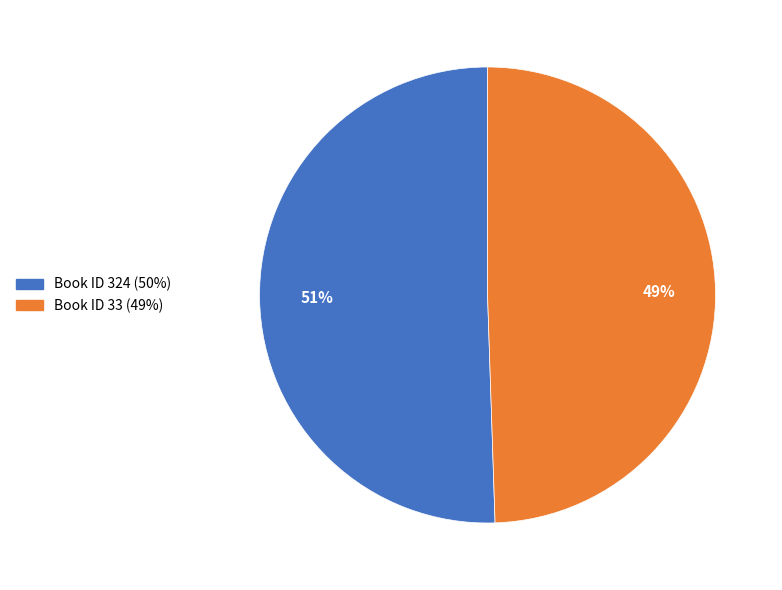

To the nearest percent, what is the average slice percentage?

50%